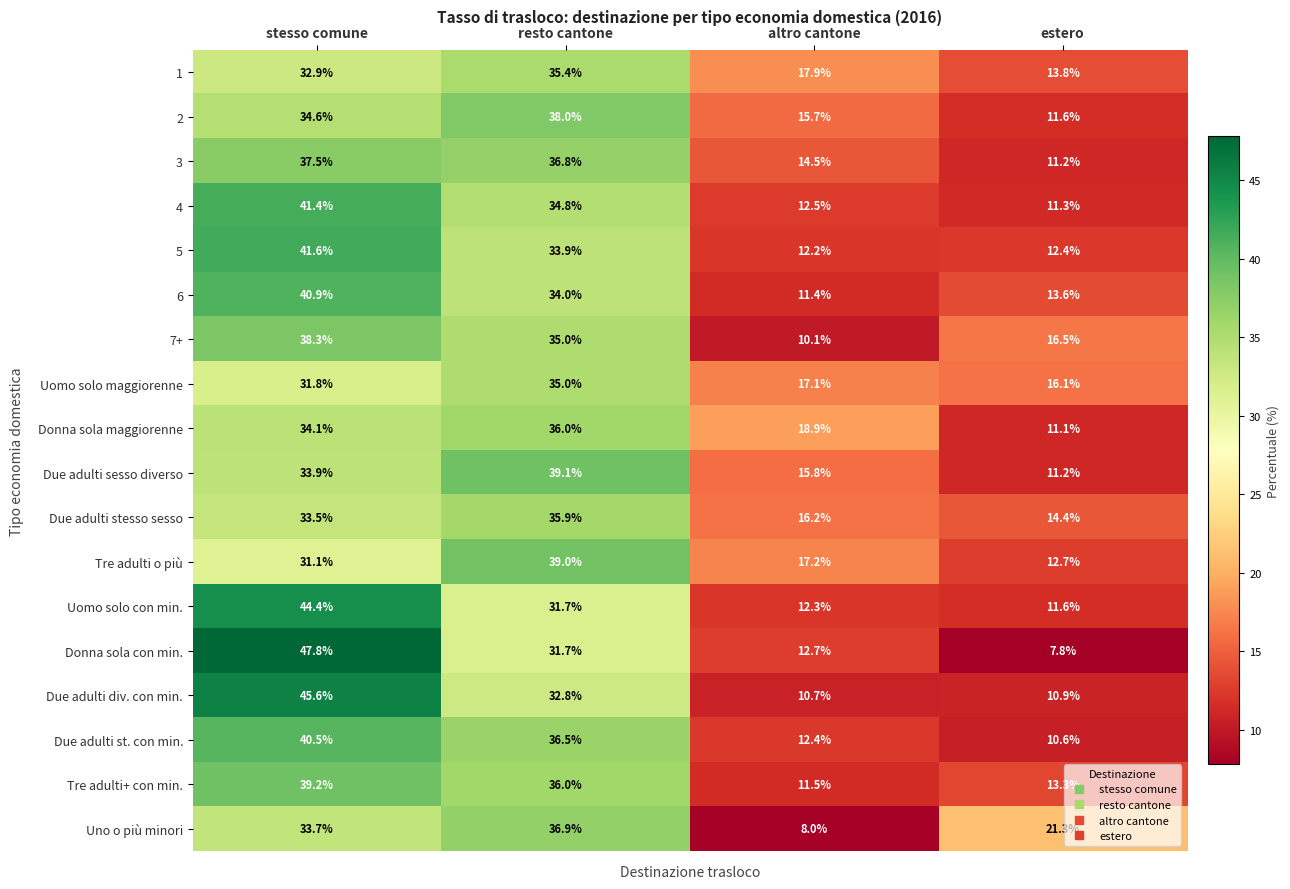

What is the sum of all Tre adulti o più values?

100.0